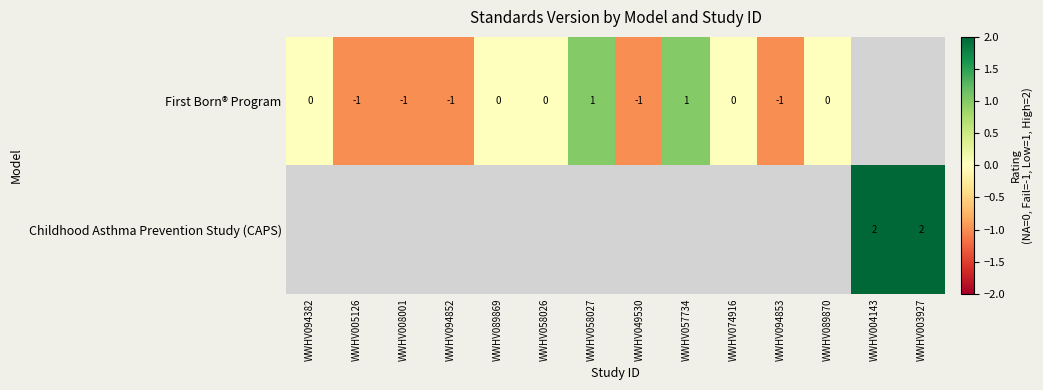

The First Born® Program series shows -1 at WWHV094853. True or false?

True